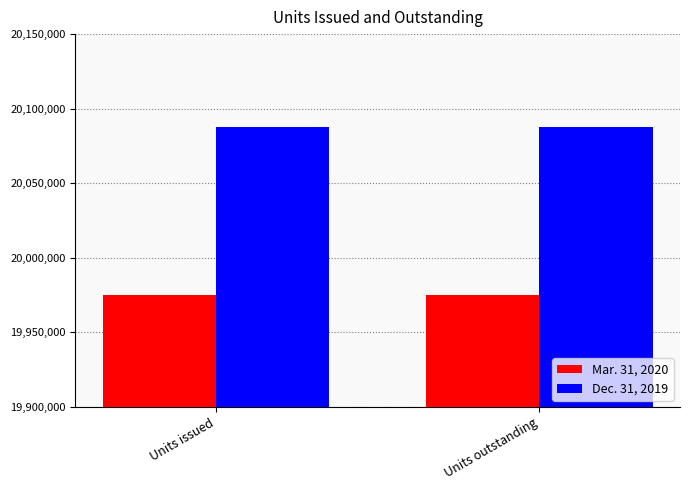

Is it true that Dec. 31, 2019 equals 20087462 at Units issued?

True